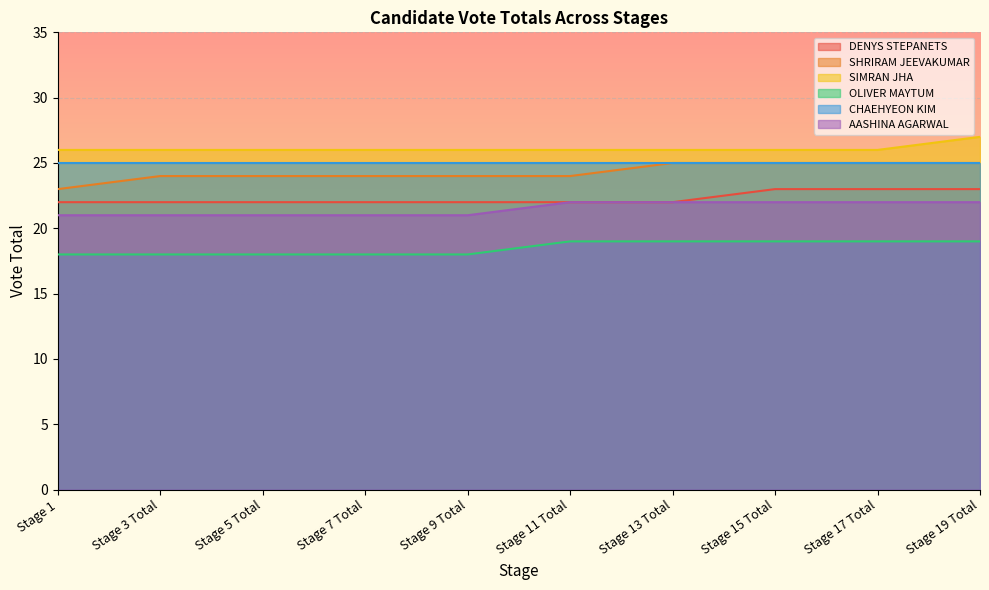

The value of CHAEHYEON KIM at Stage 1 is 40. True or false?

False